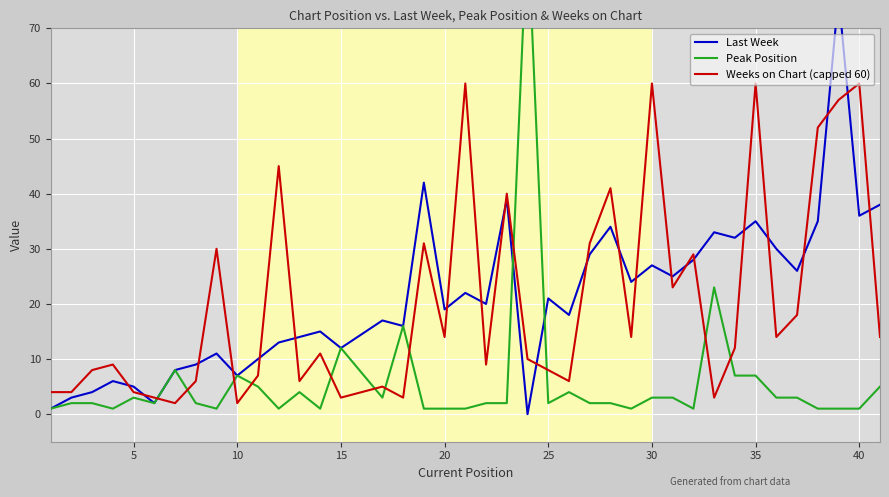

What are all the series names shown in the legend?

Last Week, Peak Position, Weeks on Chart (capped 60)